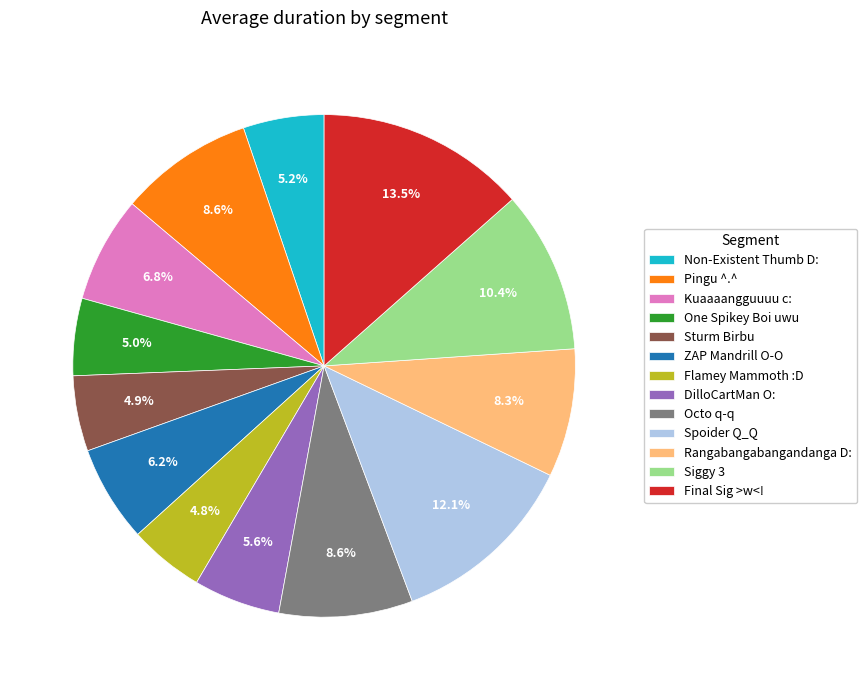

What percentage is NOT represented by One Spikey Boi uwu?

95.0%